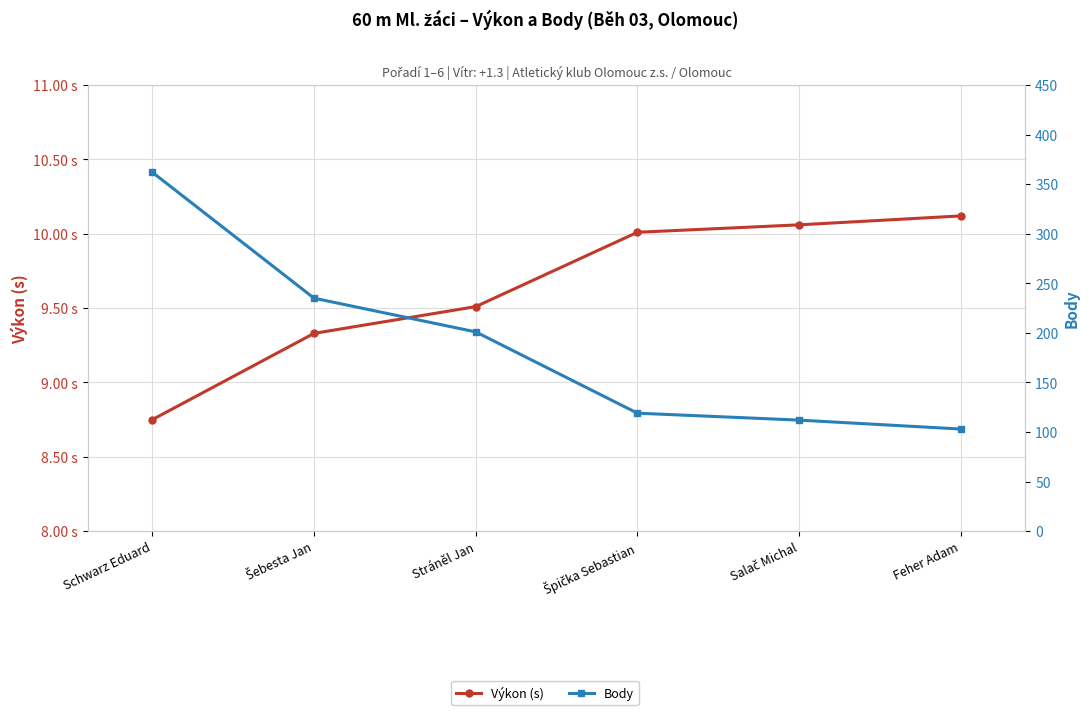

What is the value of the Výkon (s) point at the 2nd from the left?

9.3